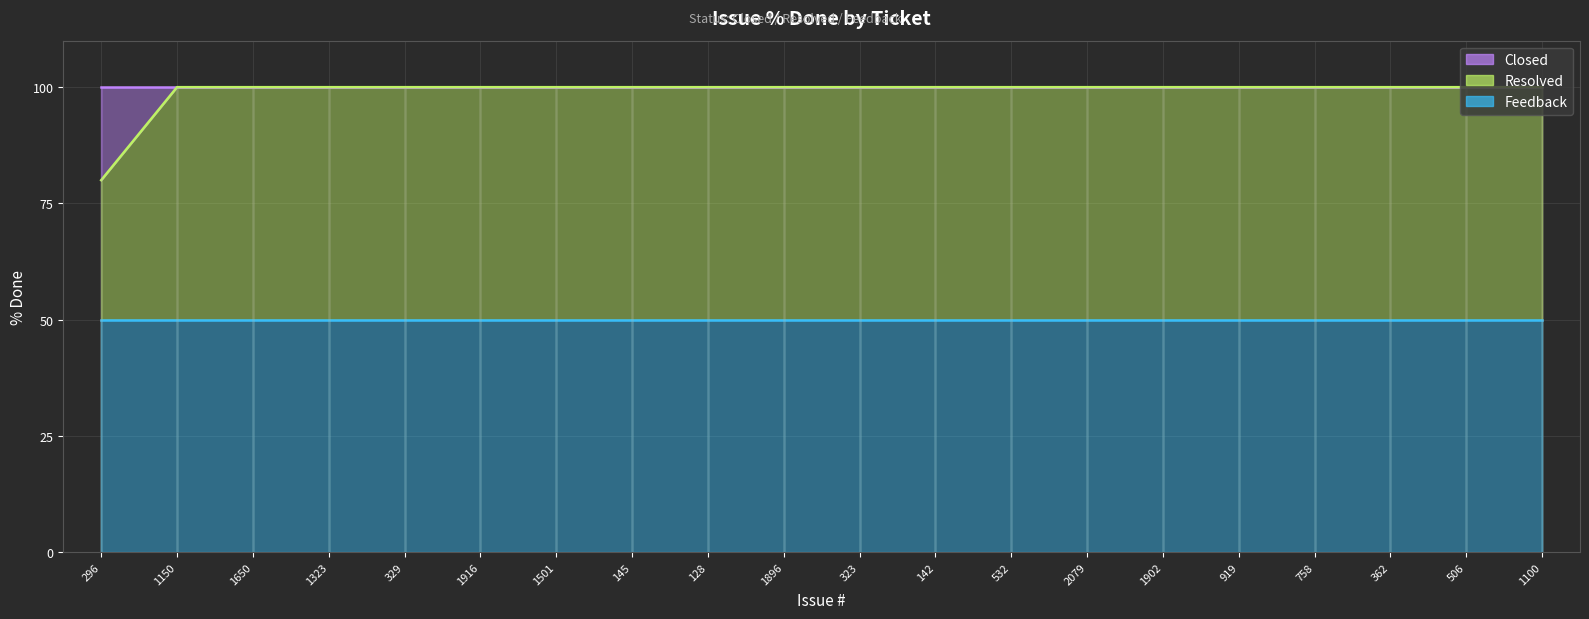

What is the minimum value for Resolved line?

80